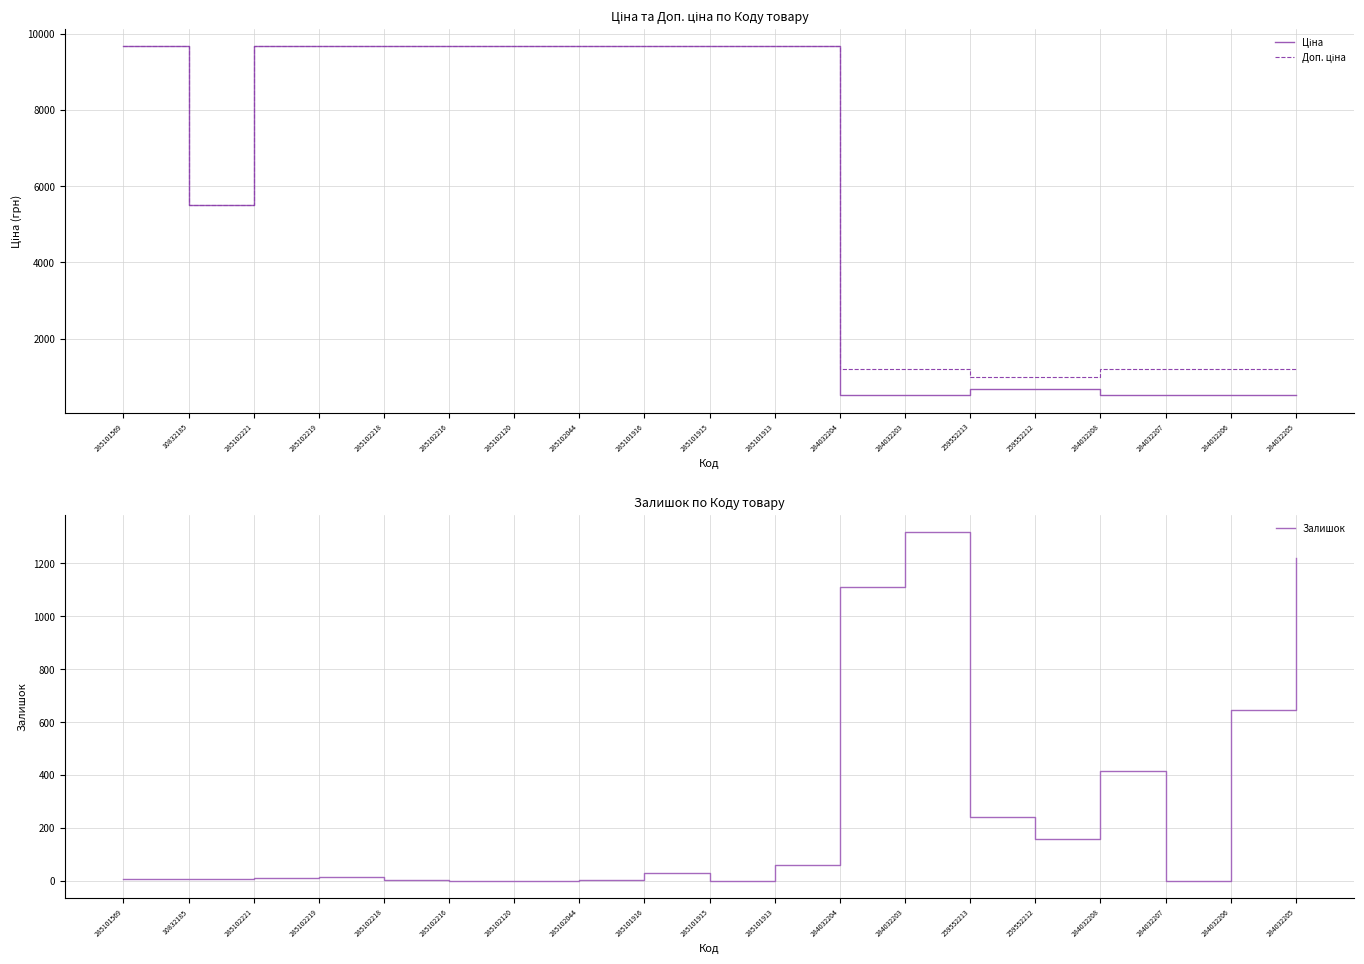

Between 285102216 and 285102221, which is larger?

285102216